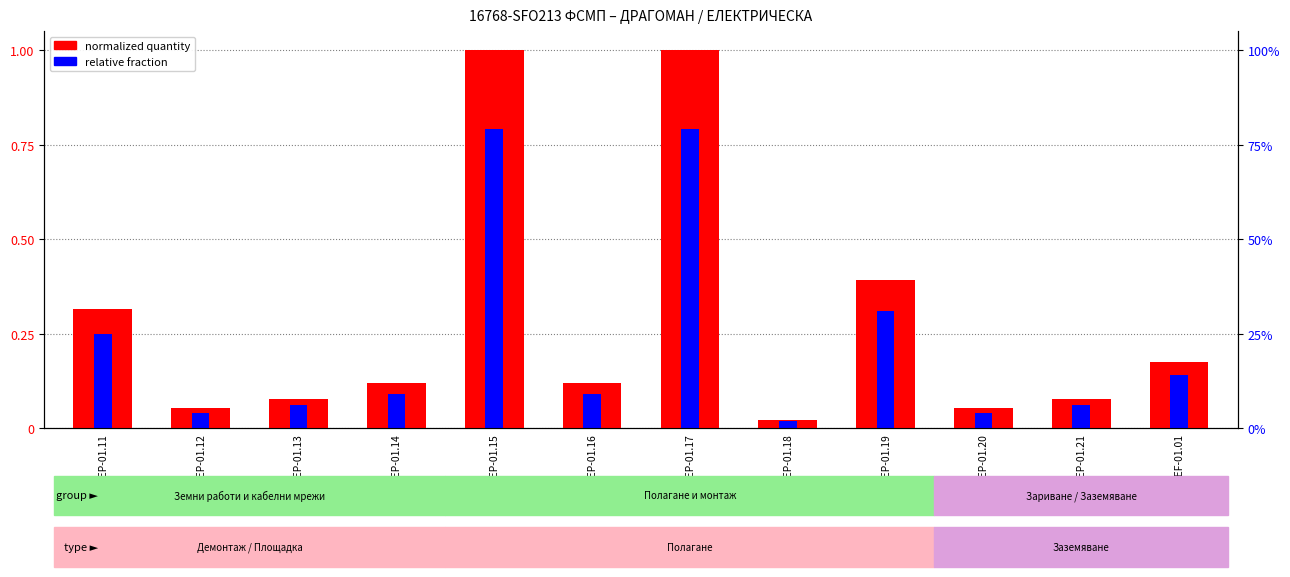

What is the label of the 6th bar from the right?

EL.EP-01.17